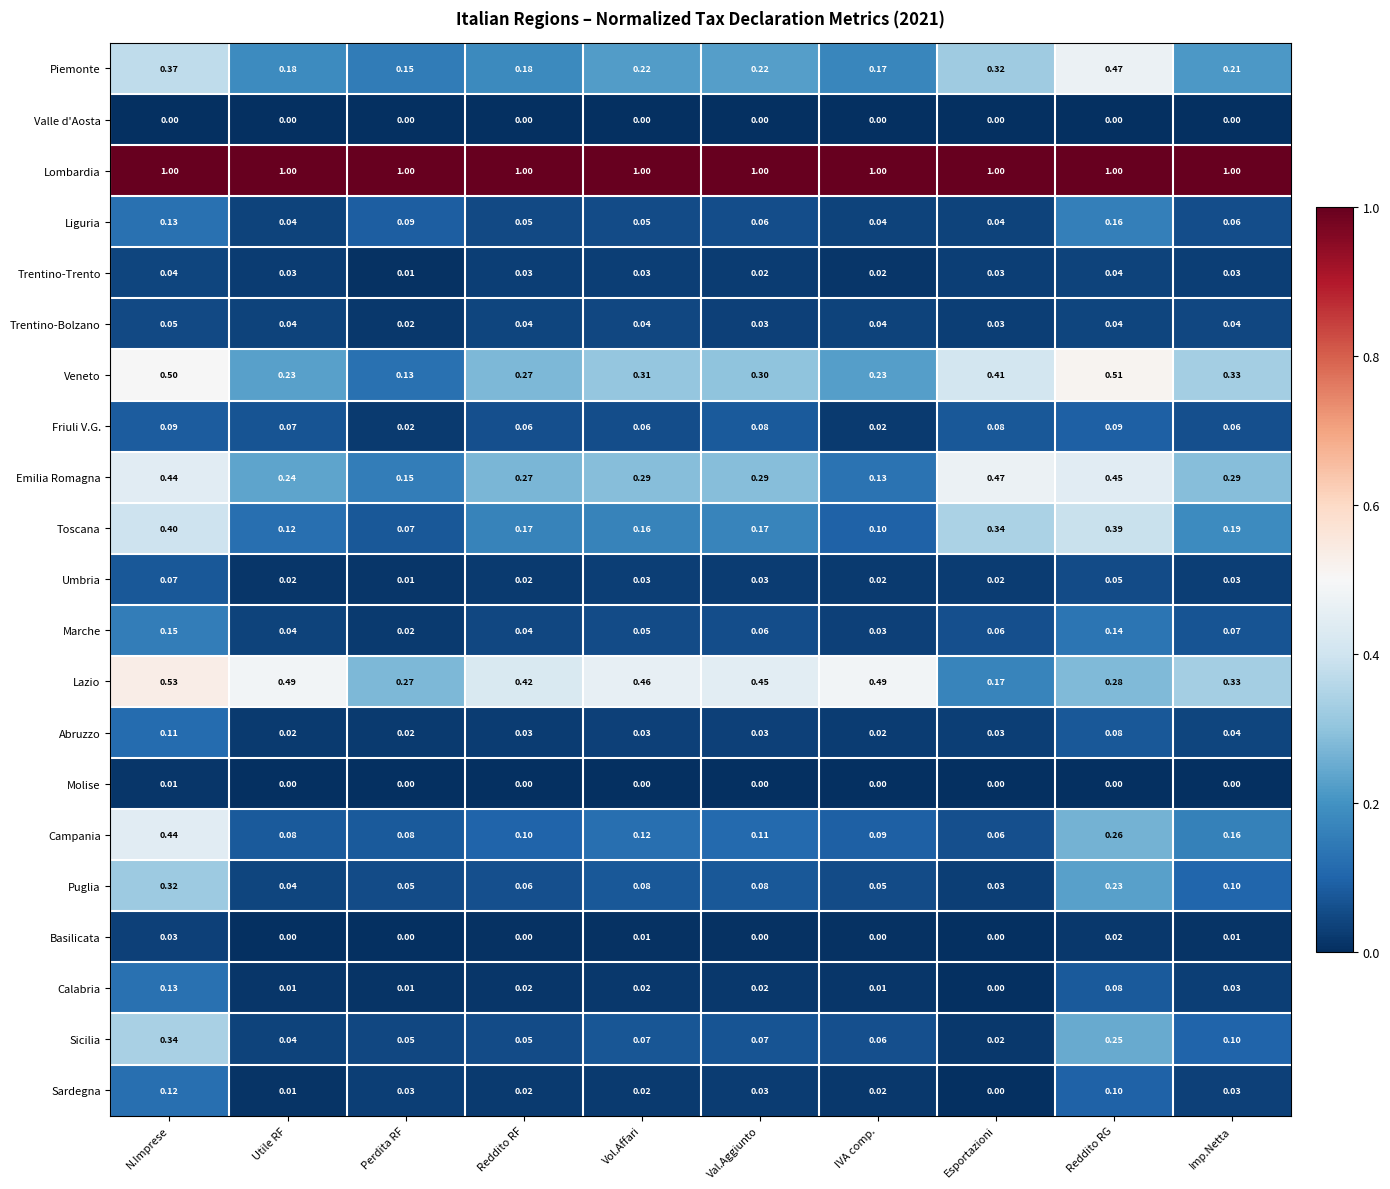

Where is Sicilia nearest to the value 0?

Esportazioni